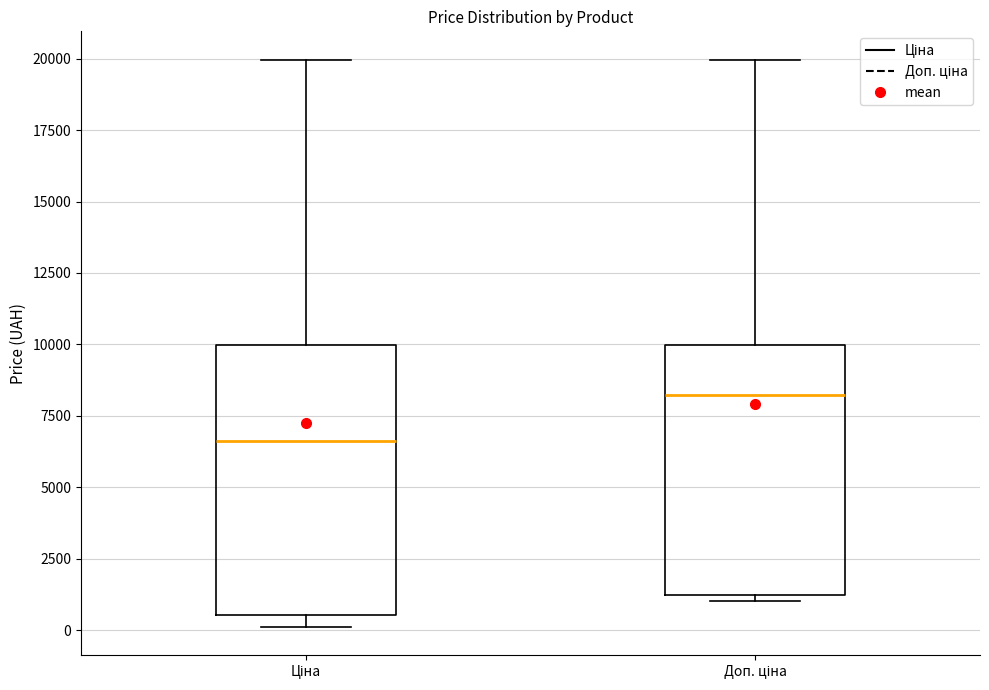

Which box's median line is the highest?

Доп. ціна